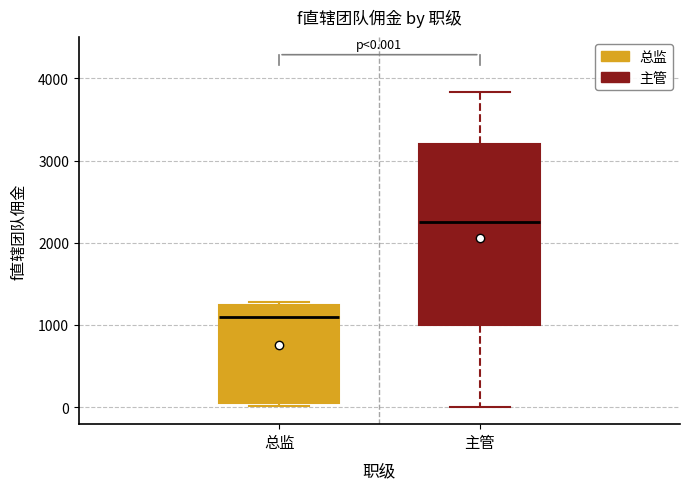

Which box is the tallest, from its lower edge to its upper edge?

主管